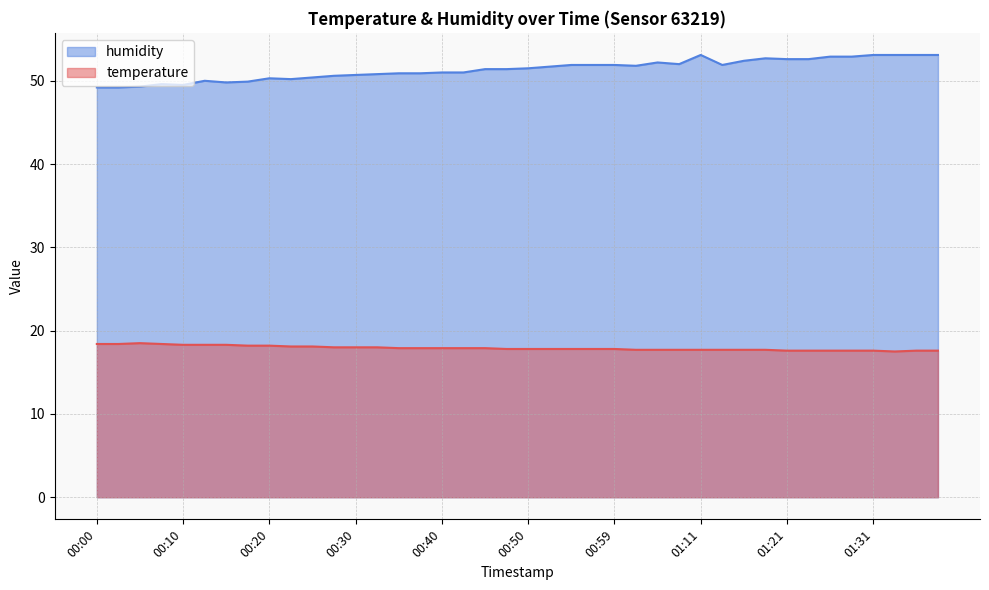

The value of temperature at 01:13 is 17.7. True or false?

True